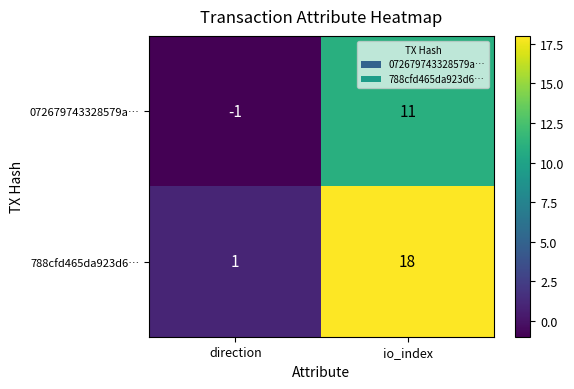

Which series has the widest spread of values?

788cfd465da923d6…